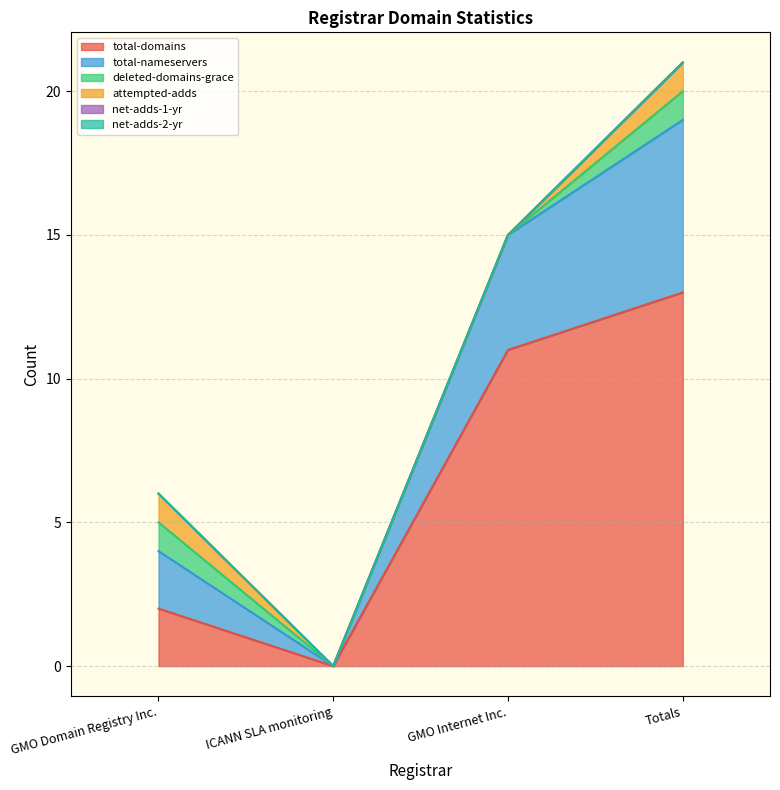

How many lines are shown in the chart?

6